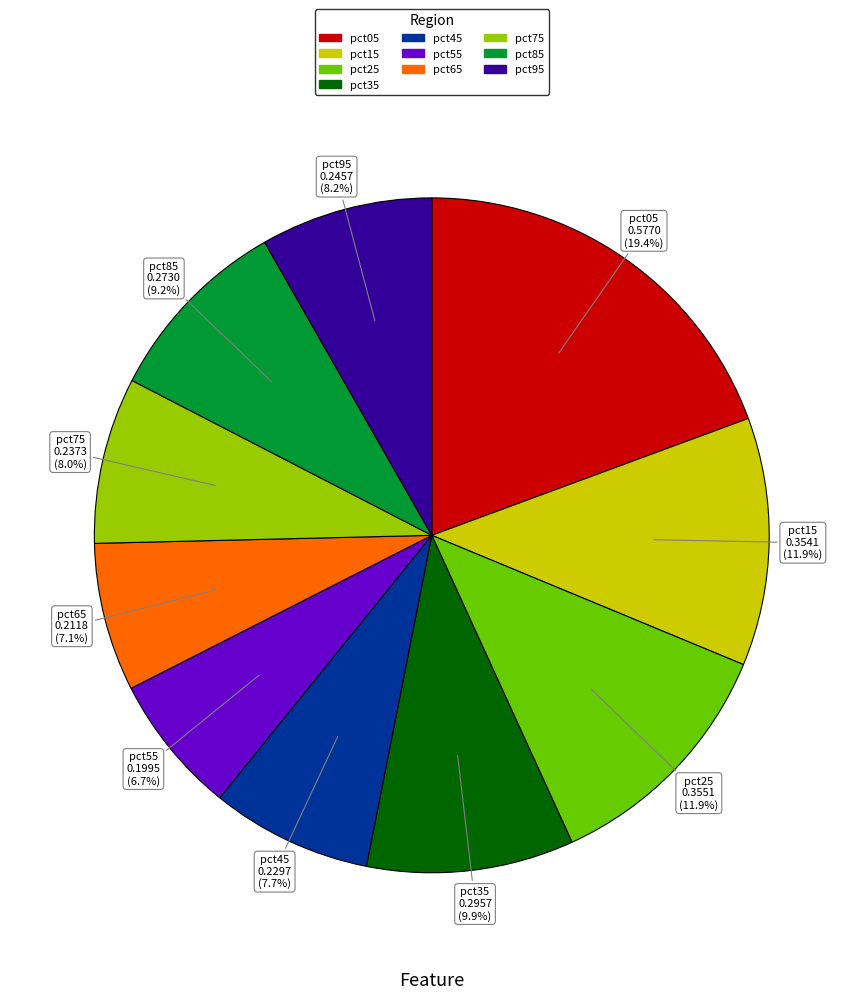

True or false: pct55 accounts for 1% of the total.

False